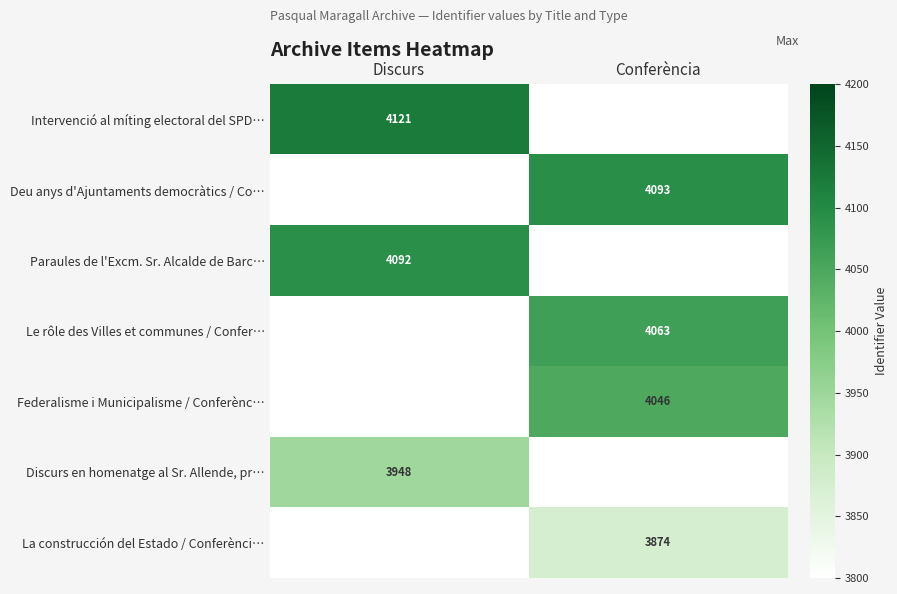

Is it true that Discurs en homenatge al Sr. Allende, pr… equals 5234 at Discurs?

False